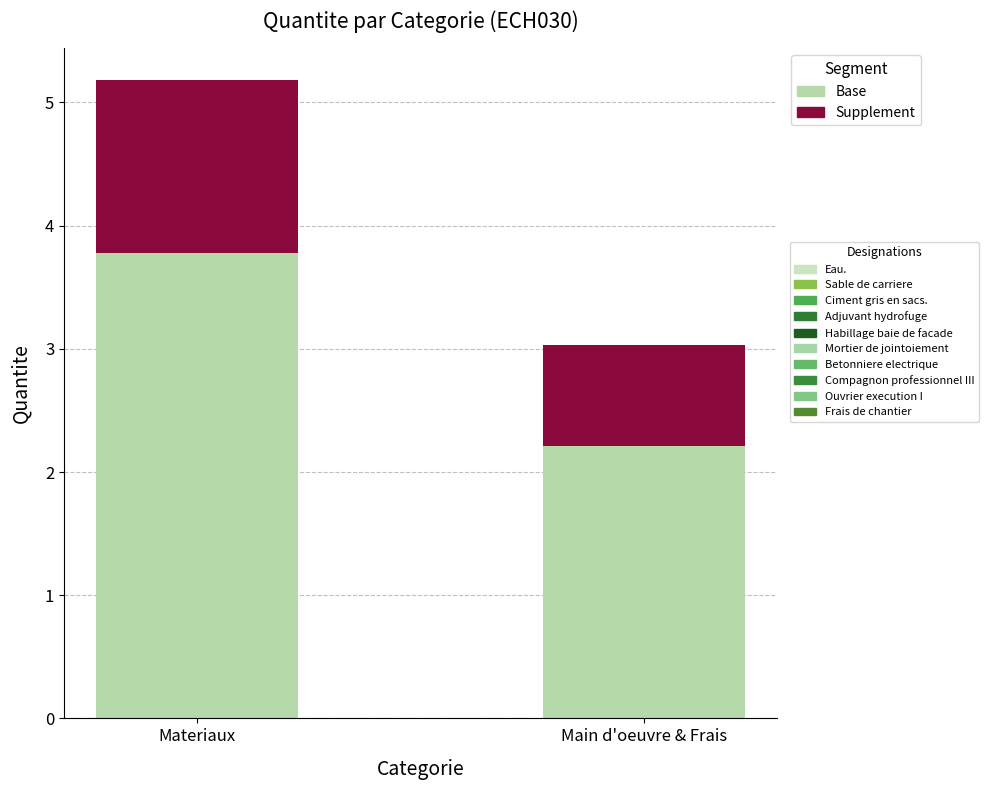

At which category is the sum across all series the highest?

Materiaux